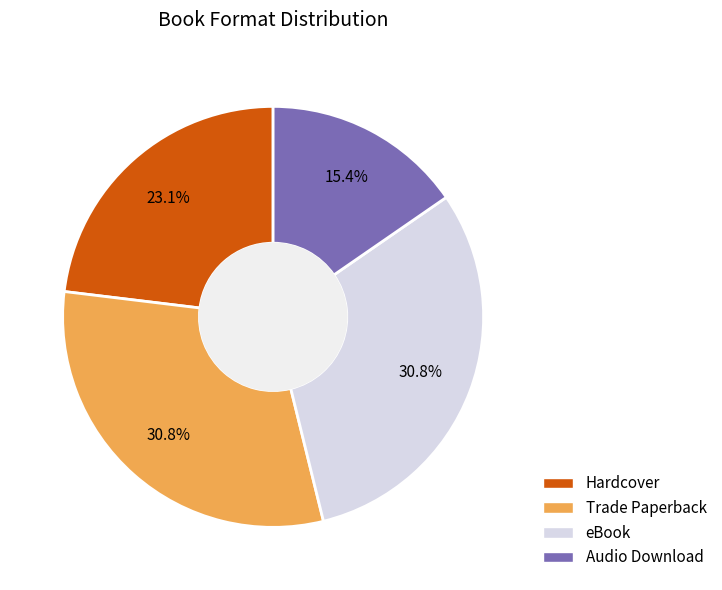

The eBook slice represents 31% of the pie. True or false?

True